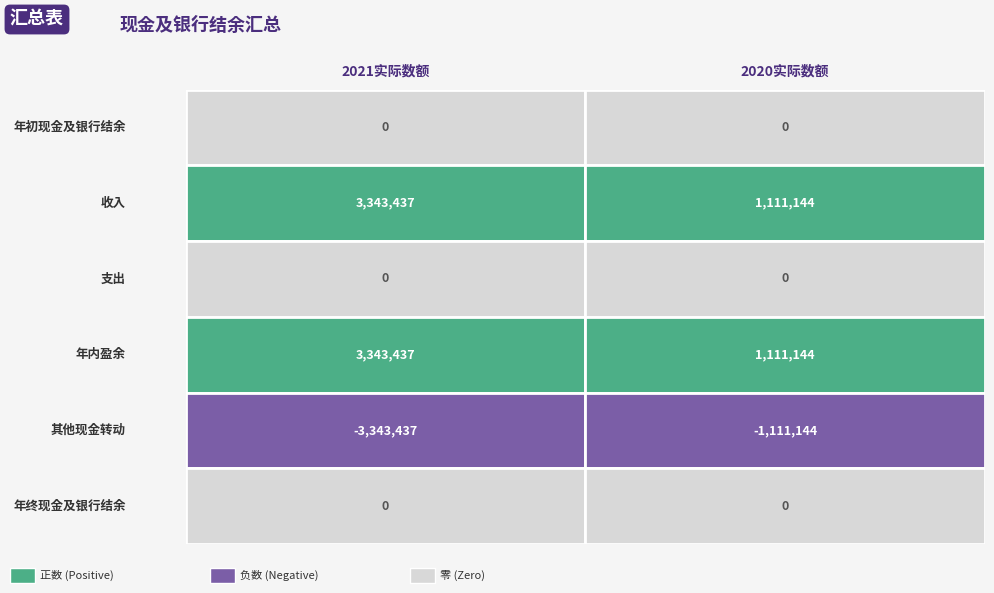

Between 年初现金及银行结余 and 收入, which series saw the biggest shift?

收入